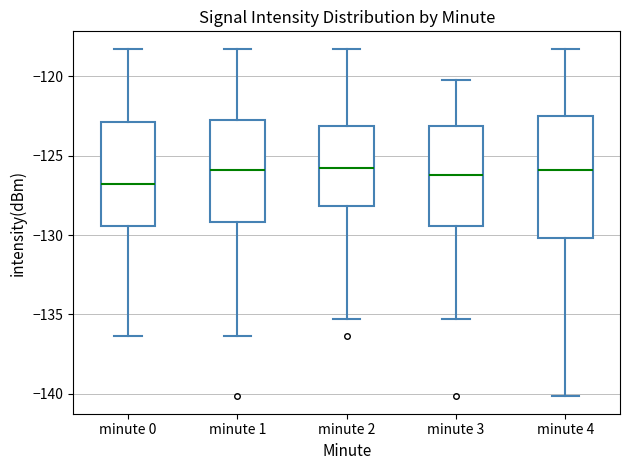

Reading left to right, read every box against the y-axis: the position of its median line, the range the box covers, and the ends of its whiskers. The values are not printed on the chart, so give them approximately, as read against the axis.

minute 0: median -127.0, box -129.5 to -123.0, whiskers -136.5 to -118.5
minute 1: median -126.0, box -129.0 to -123.0, whiskers -136.5 to -118.5
minute 2: median -126.0, box -128.0 to -123.0, whiskers -135.5 to -118.5
minute 3: median -126.0, box -129.5 to -123.0, whiskers -135.5 to -120.0
minute 4: median -126.0, box -130.0 to -122.5, whiskers -140.0 to -118.5